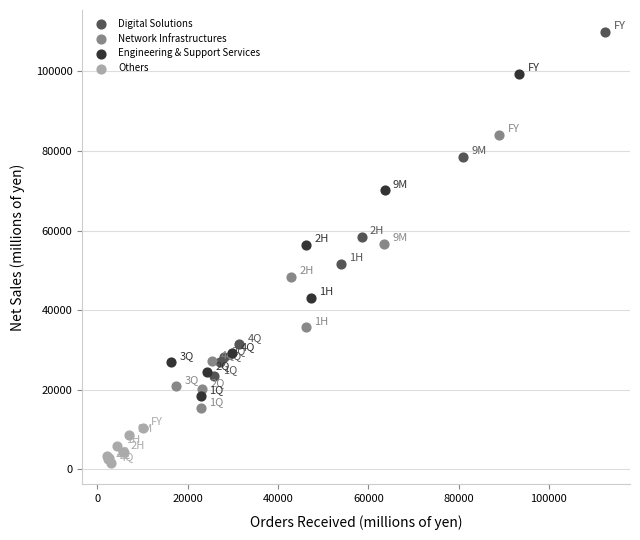

Which series has the widest spread of Y values?

Digital Solutions